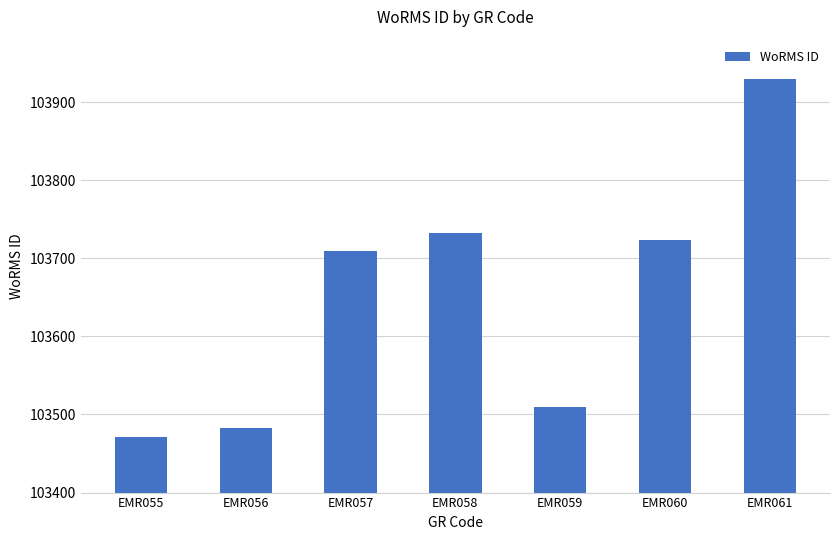

What is the smallest value displayed?

103471